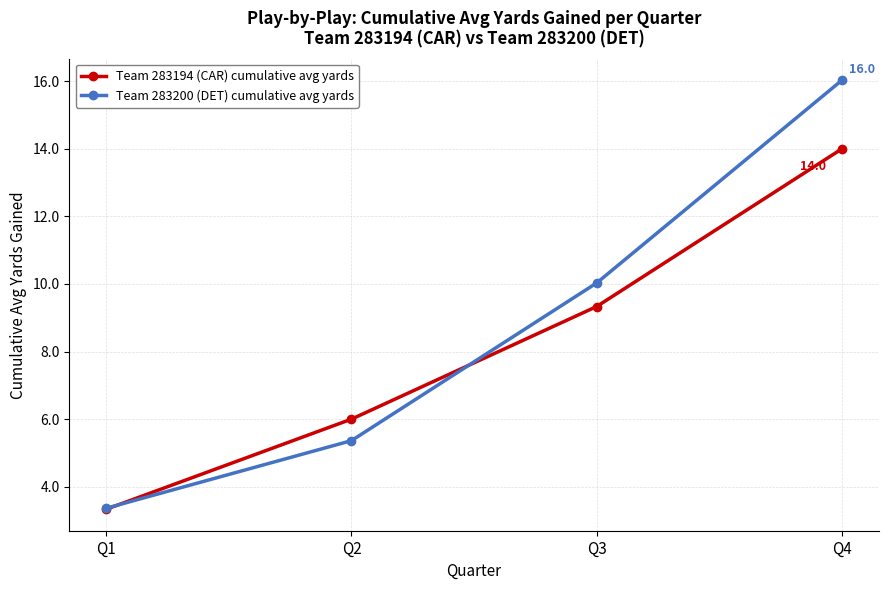

At which category is the sum across all series the highest?

Q4